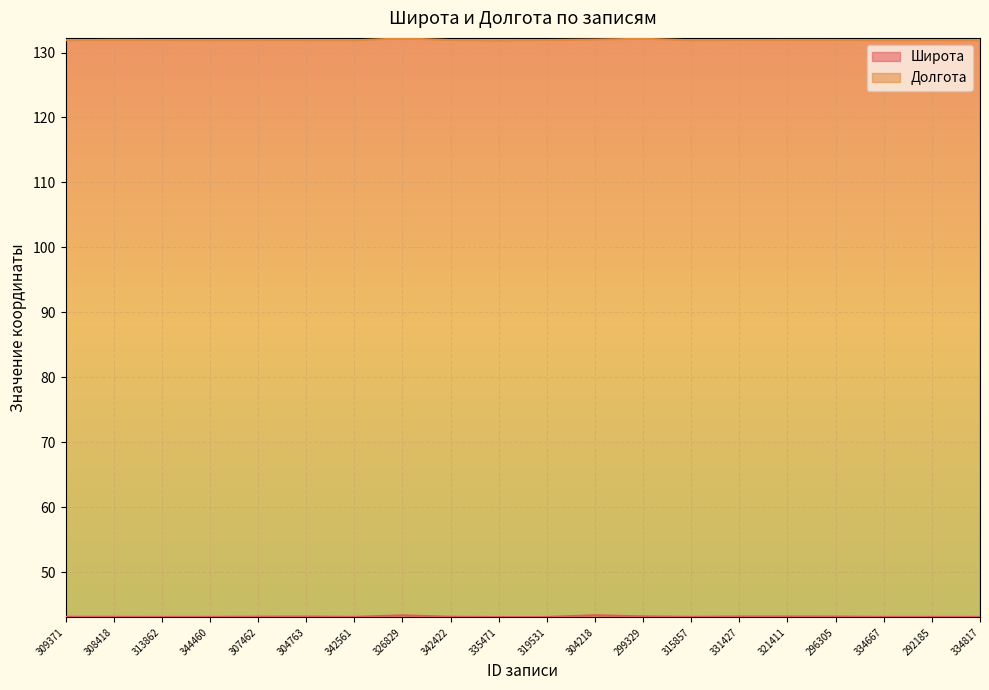

Which series has the largest total across all categories?

Долгота